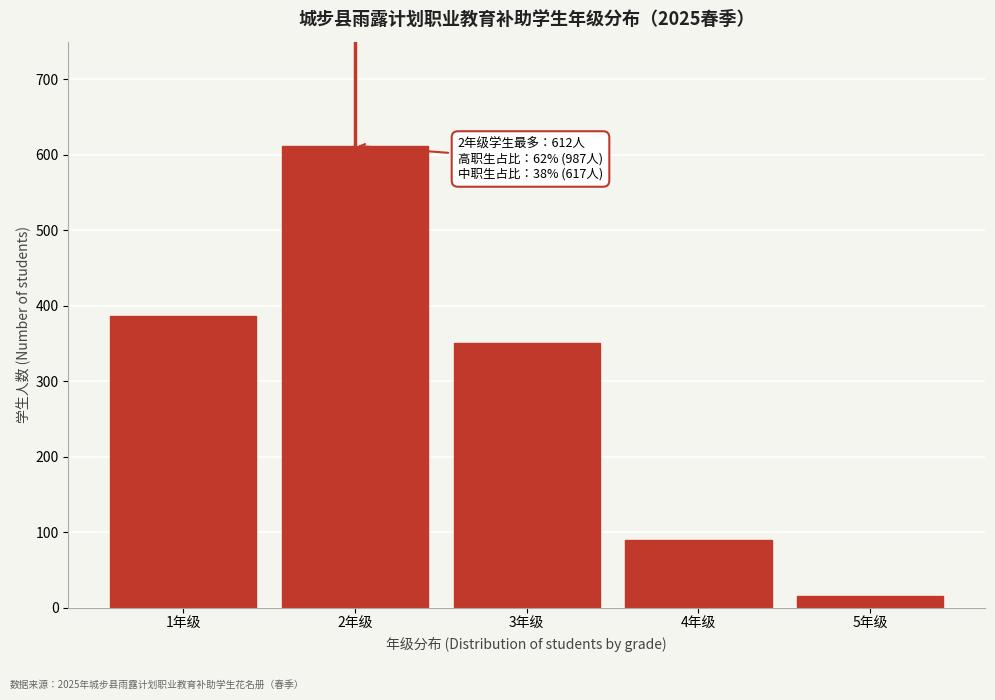

Reading right to left, extract all data points from this chart.

5年级=15	4年级=89	3年级=351	2年级=612	1年级=387